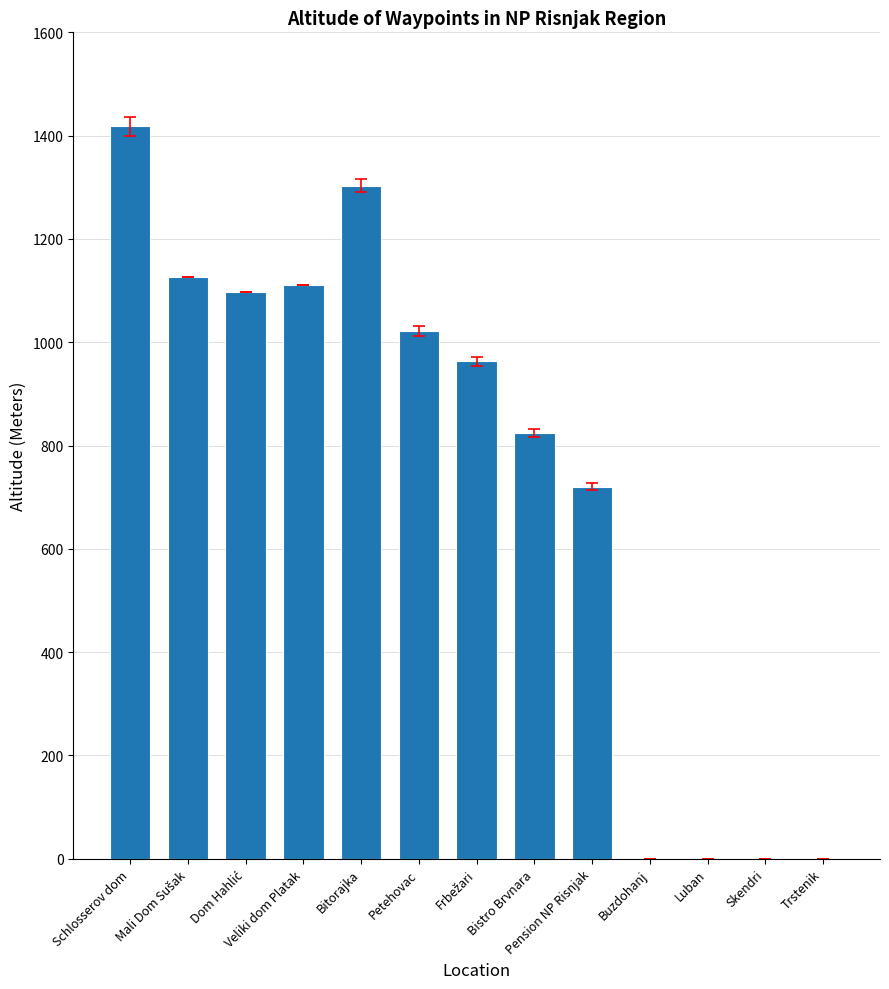

Count the number of categories in the chart.

13